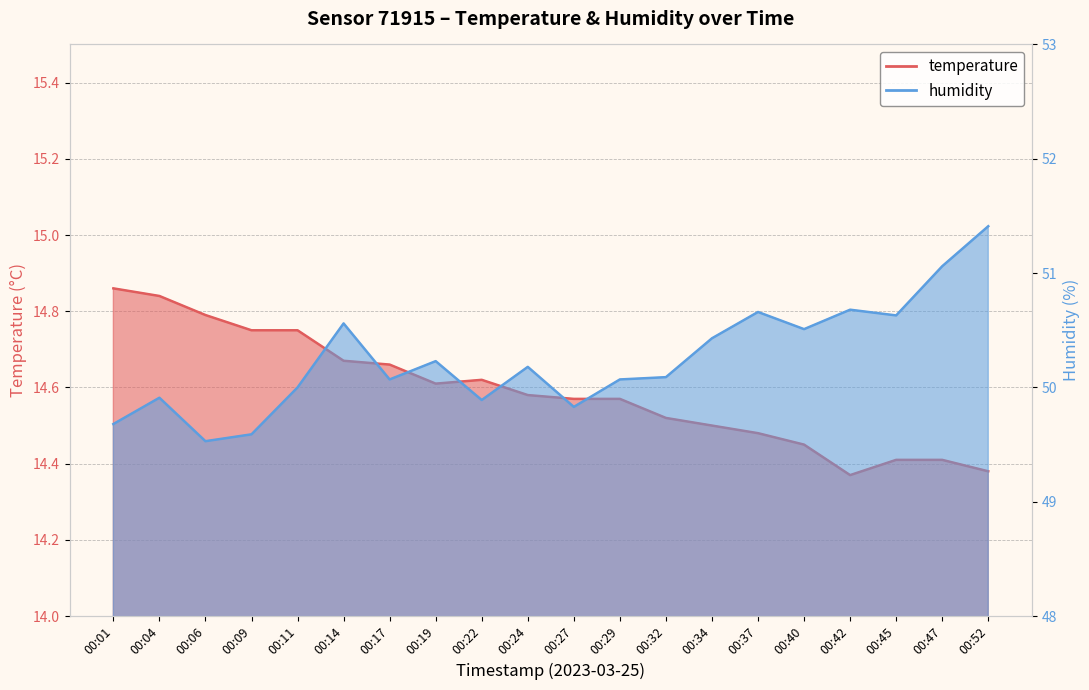

The value of humidity at 00:14 is 75.4. True or false?

False